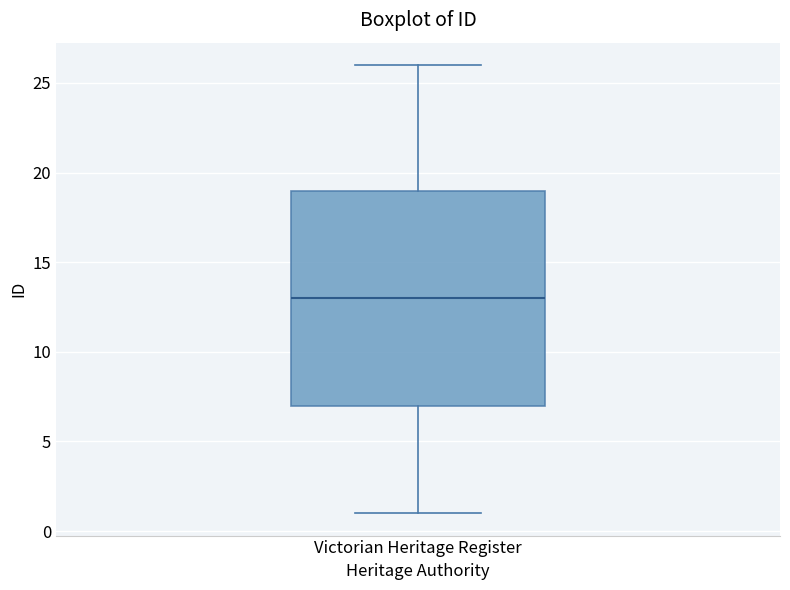

Transcribe this box plot: give where the median line is, the range the box spans, and where the two whiskers end, as read against the y-axis. The values are not printed on the chart, so give them approximately, as read against the axis.

median 13, box 7 to 19, whiskers 1 to 26